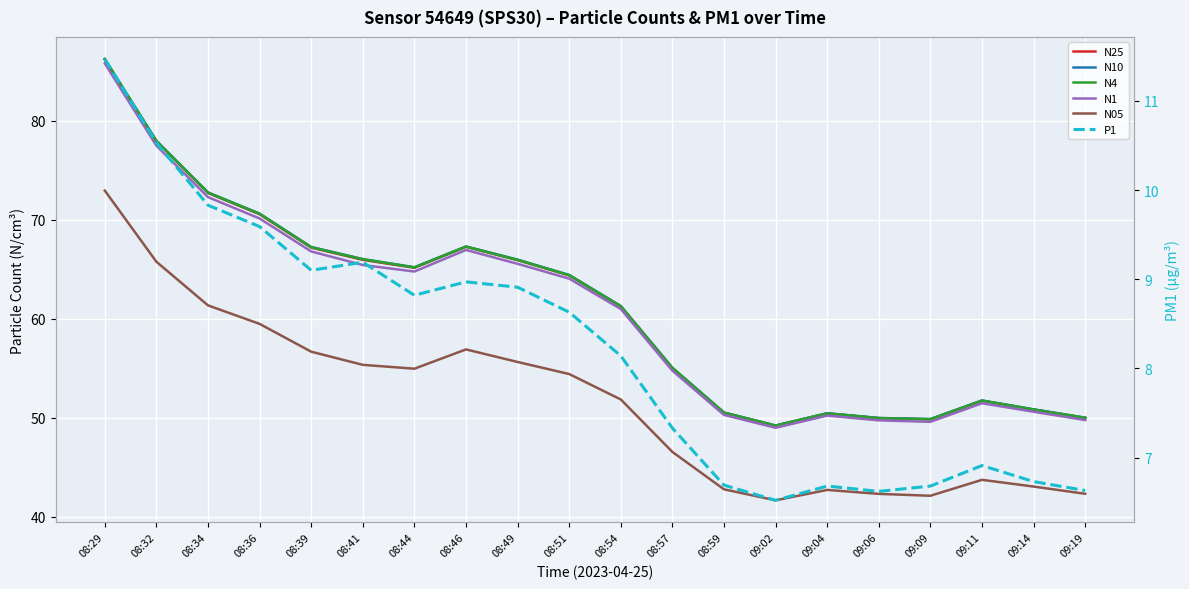

Is this an area chart (filled region under the line)?

No